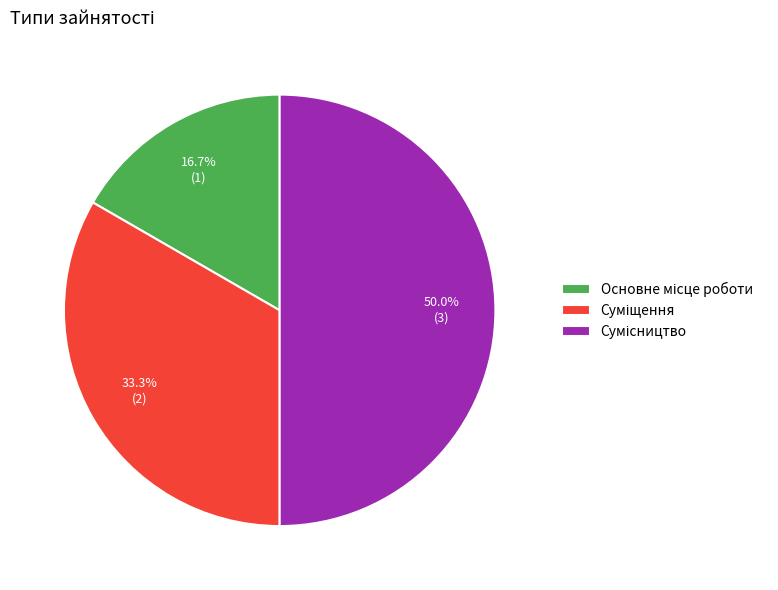

Does any single category account for the majority?

No